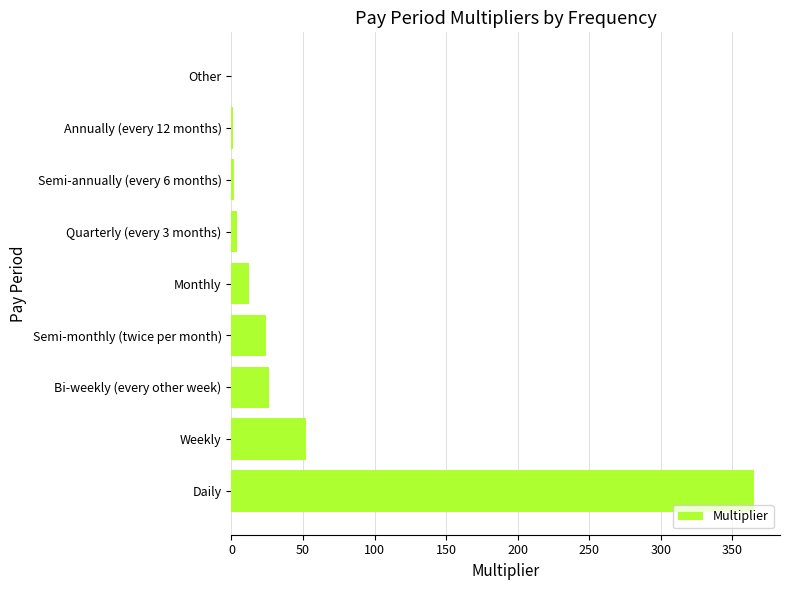

Which has a higher value, Monthly or Annually (every 12 months)?

Monthly